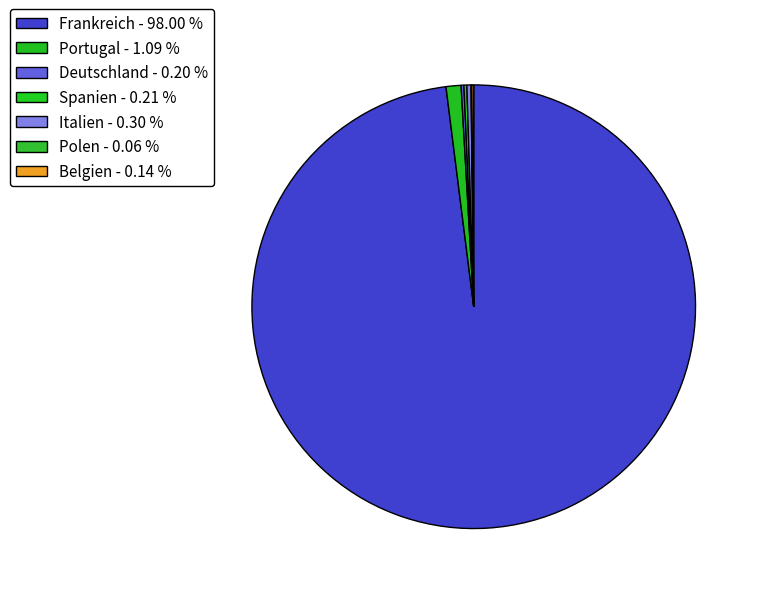

The Spanien slice represents 0% of the pie. True or false?

True